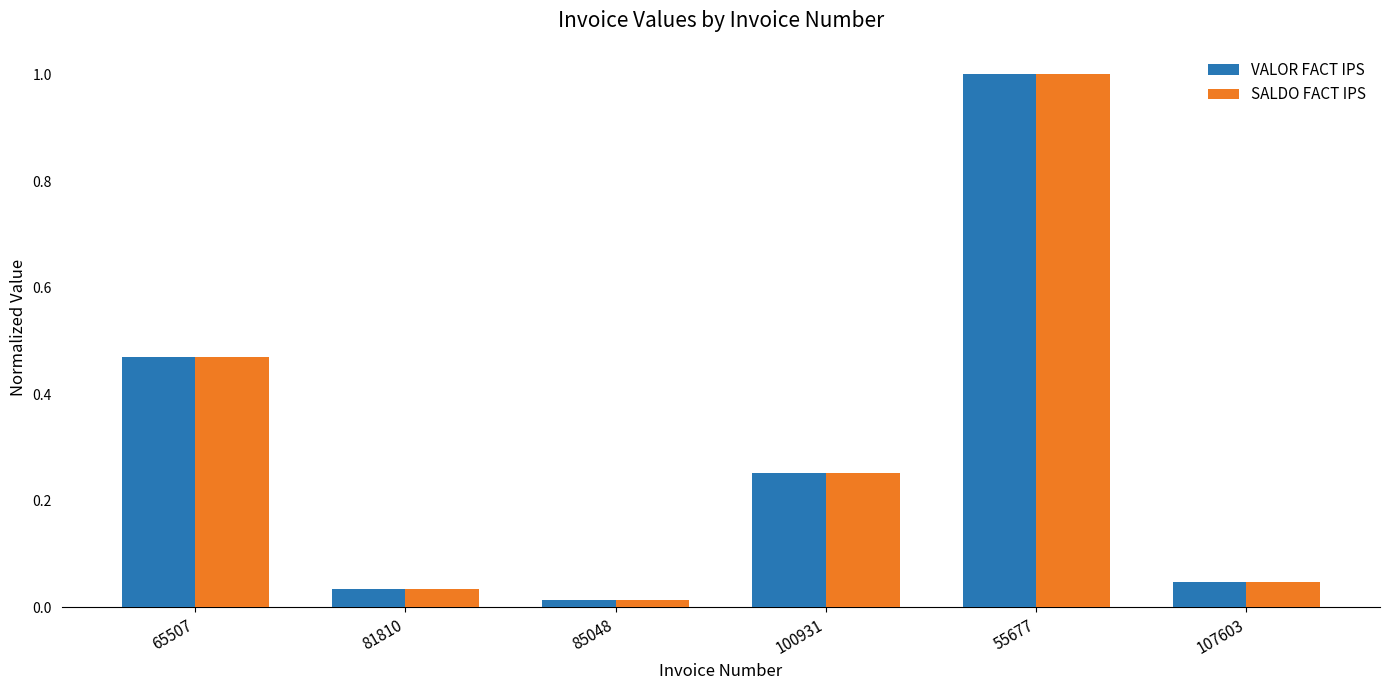

What is the difference between the maximum and minimum values in the SALDO FACT IPS series?

1.0